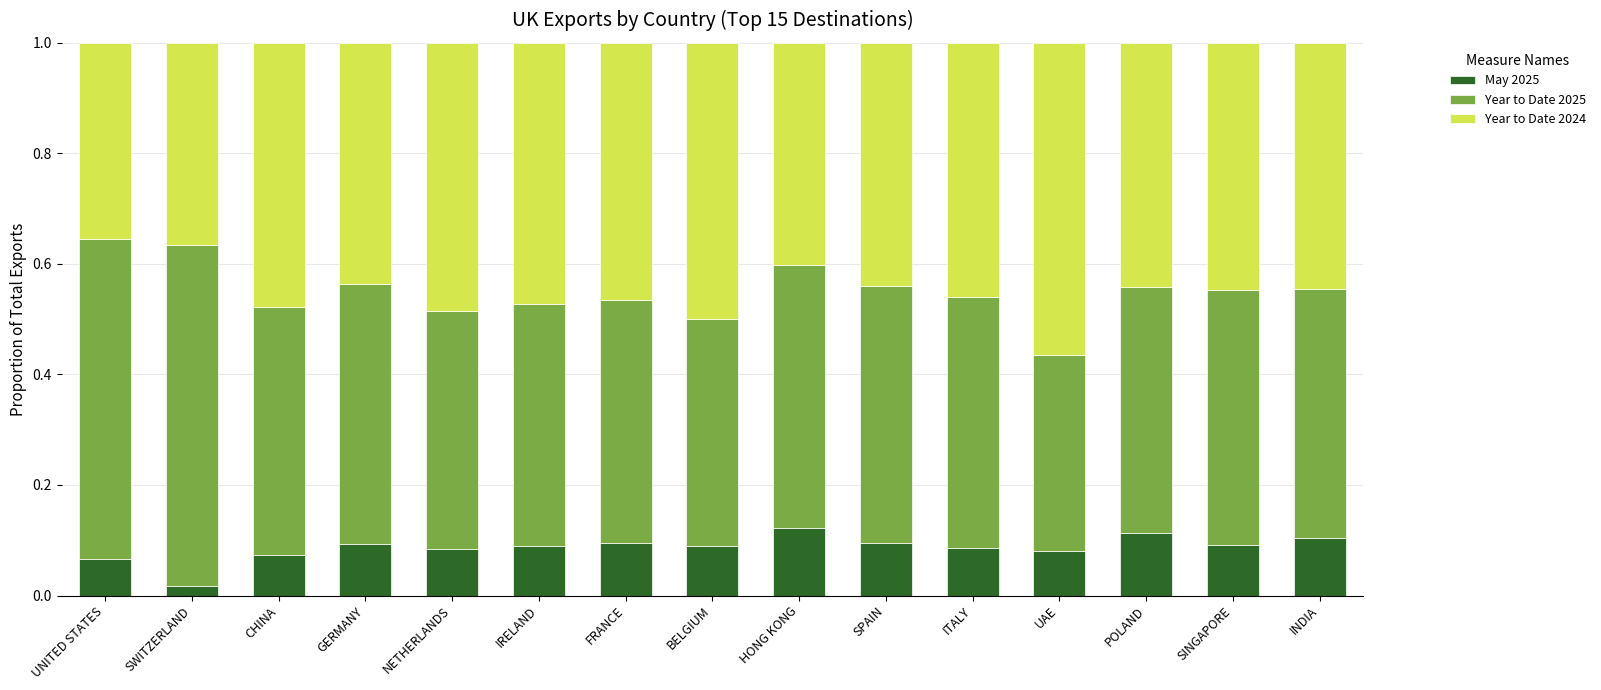

What is the total value across all series at ITALY?

1.0